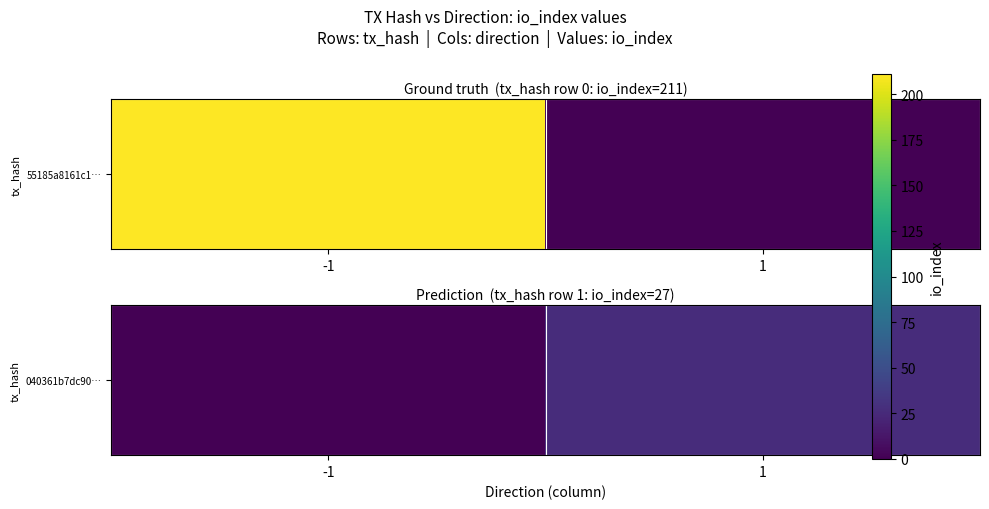

True or false: the data shows 27 at 1.

True